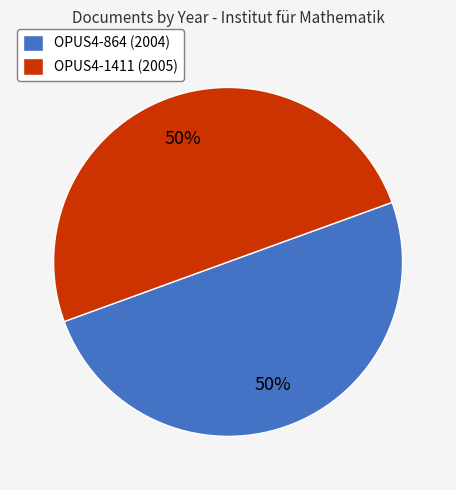

True or false: OPUS4-1411 (2005) accounts for 62% of the total.

False